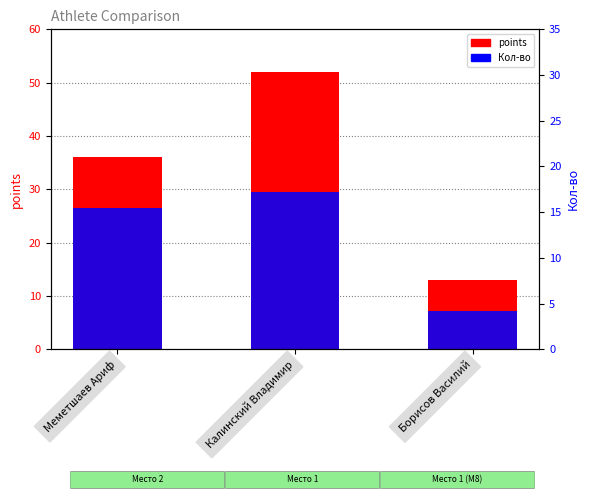

Does the chart contain stacked bars?

No